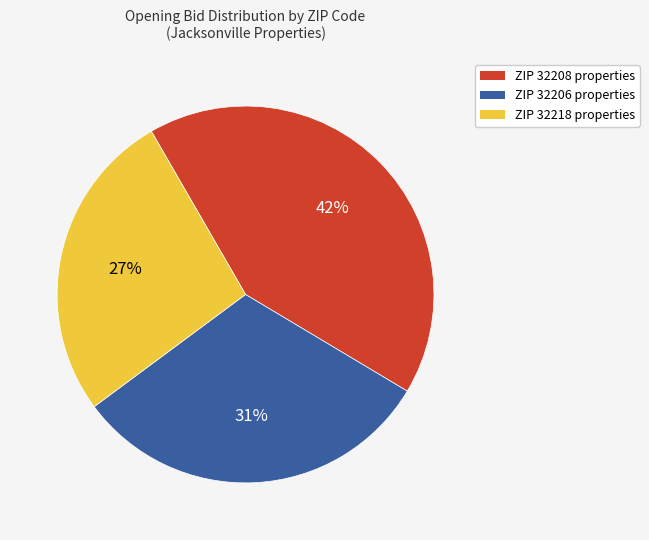

Is there any slice that represents more than half of the pie?

No